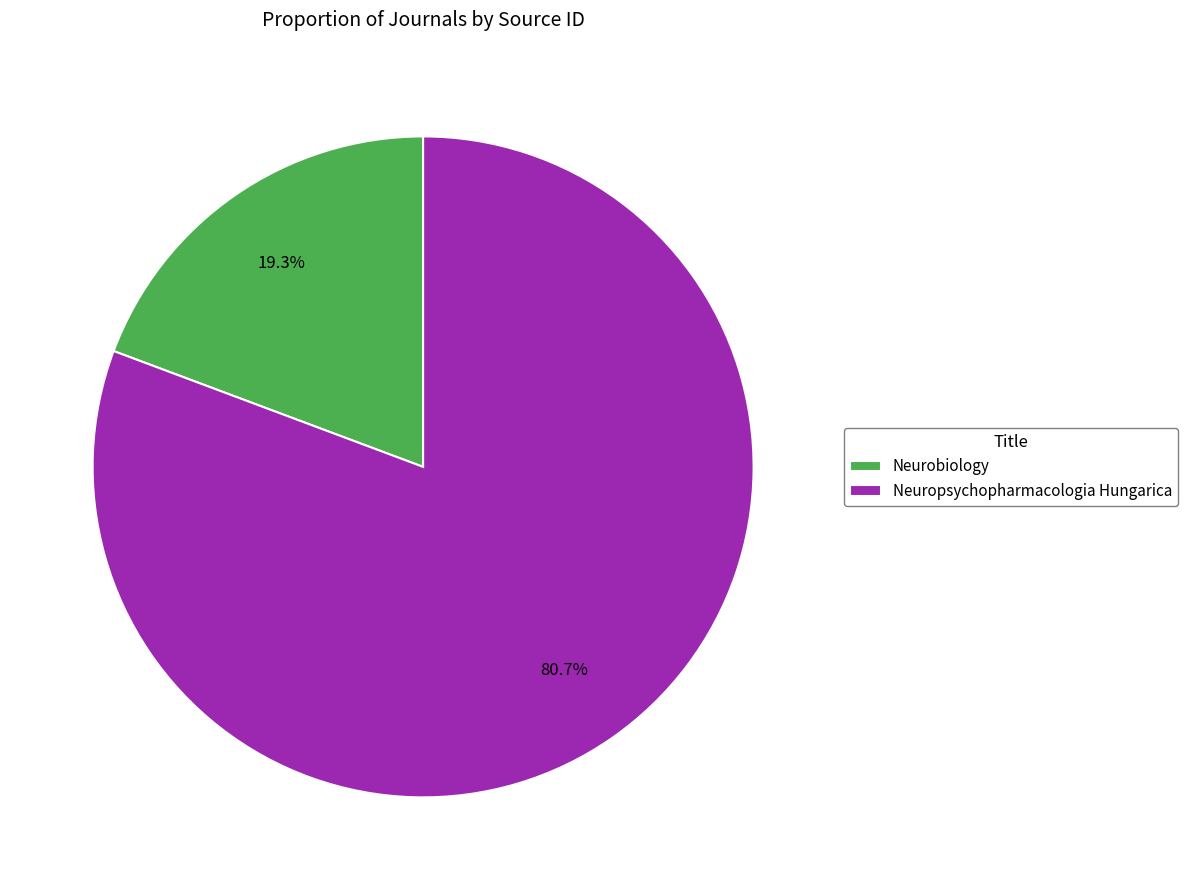

To the nearest percent, what is the difference between the Neurobiology and Neuropsychopharmacologia Hungarica slice percentages?

61%